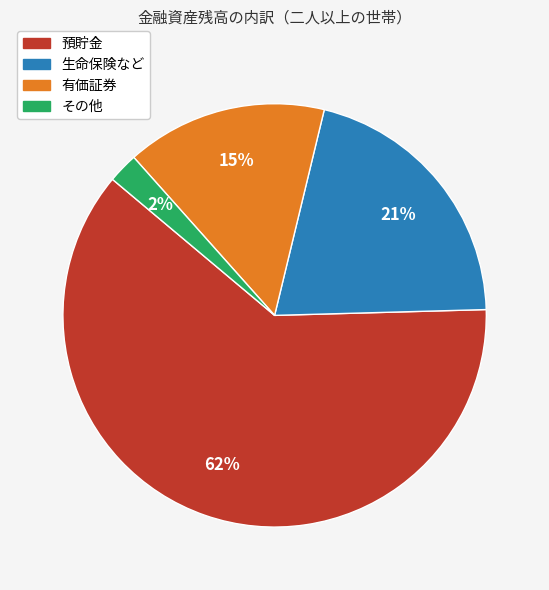

Which has a higher value, 預貯金 or その他?

預貯金